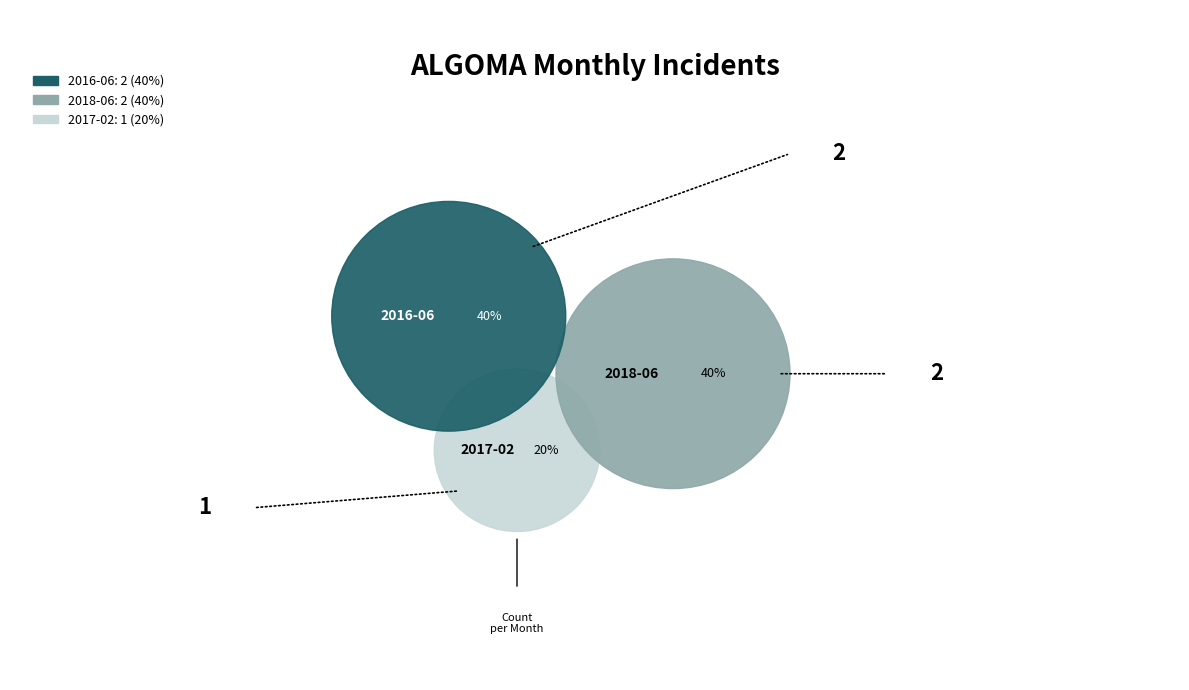

Is 2016-06 the majority of the pie?

No